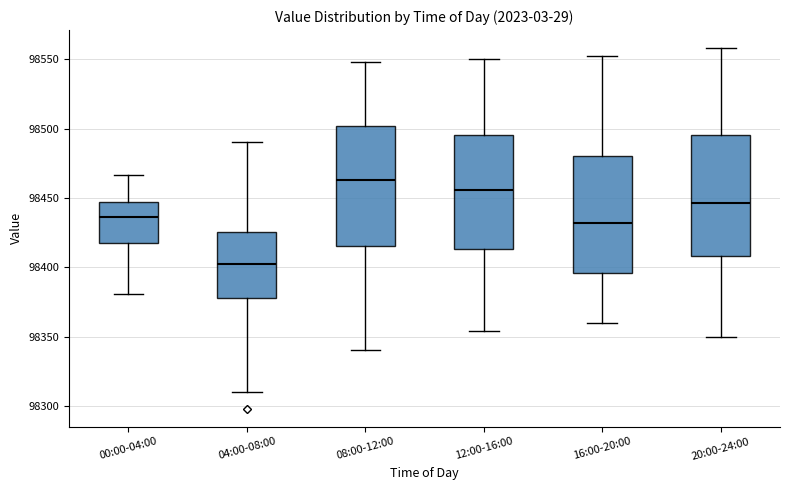

Reading left to right, transcribe this box plot: for each box, give where its median line is, the range the box spans, and where its two whiskers end, as read against the y-axis. The values are not printed on the chart, so give them approximately, as read against the axis.

00:00-04:00: median 98435, box 98415 to 98445, whiskers 98380 to 98465
04:00-08:00: median 98400, box 98380 to 98425, whiskers 98310 to 98490
08:00-12:00: median 98465, box 98415 to 98500, whiskers 98340 to 98550
12:00-16:00: median 98455, box 98415 to 98495, whiskers 98355 to 98550
16:00-20:00: median 98430, box 98395 to 98480, whiskers 98360 to 98550
20:00-24:00: median 98445, box 98410 to 98495, whiskers 98350 to 98560